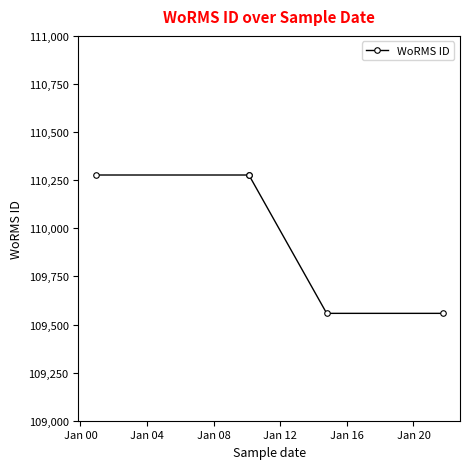

Which has a higher value, Jan 00 or Jan 08?

Jan 00